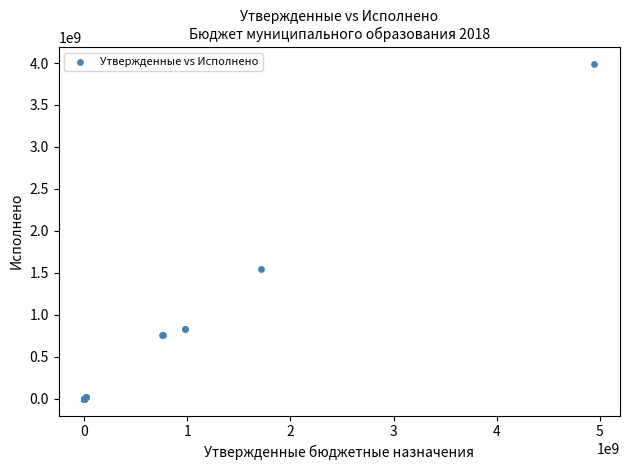

What Y value in the scatter plot is closest to 1995665686?

1541855083.4